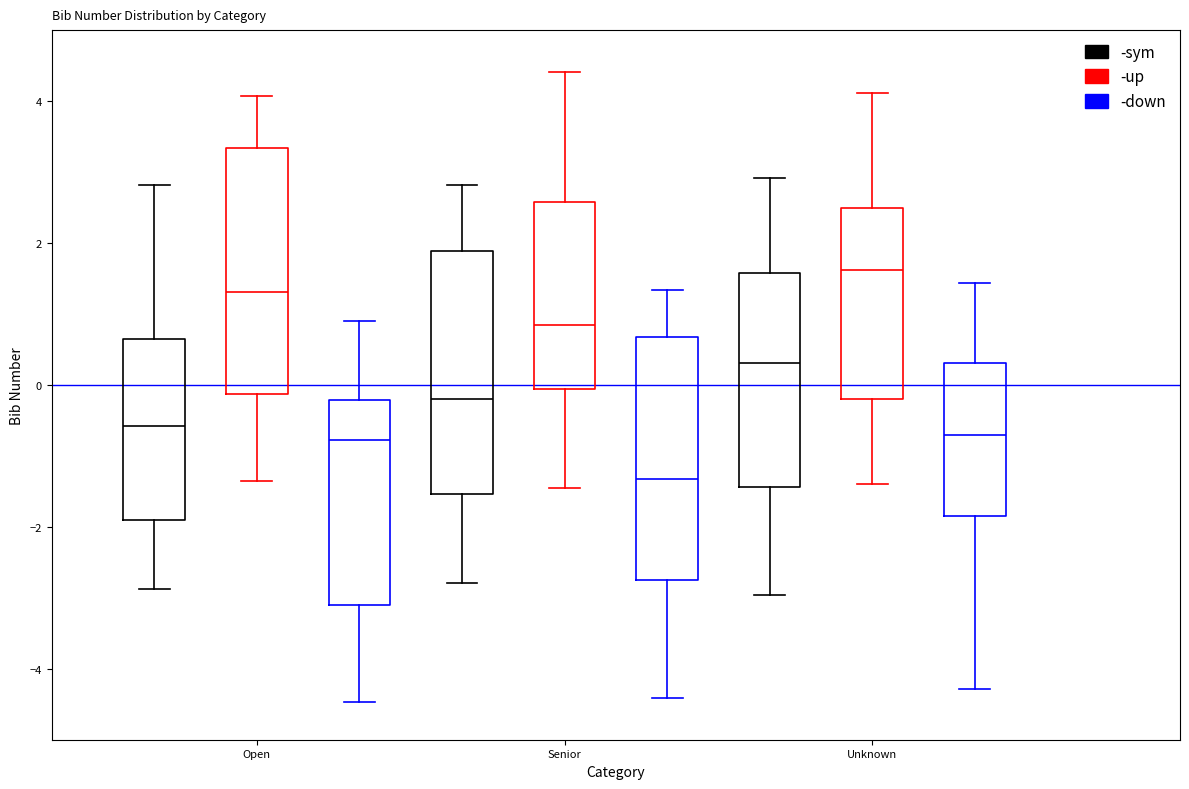

Reading left to right, read every box against the y-axis: the position of its median line, the range the box covers, and the ends of its whiskers. The values are not printed on the chart, so give them approximately, as read against the axis.

Open (-sym): median -0.6, box -2.0 to 0.6, whiskers -2.8 to 2.8
Open (-up): median 1.4, box -0.2 to 3.4, whiskers -1.4 to 4.0
Open (-down): median -0.8, box -3.0 to -0.2, whiskers -4.4 to 1.0
Senior (-sym): median -0.2, box -1.6 to 1.8, whiskers -2.8 to 2.8
Senior (-up): median 0.8, box 0.0 to 2.6, whiskers -1.4 to 4.4
Senior (-down): median -1.4, box -2.8 to 0.6, whiskers -4.4 to 1.4
Unknown (-sym): median 0.4, box -1.4 to 1.6, whiskers -3.0 to 3.0
Unknown (-up): median 1.6, box -0.2 to 2.4, whiskers -1.4 to 4.2
Unknown (-down): median -0.8, box -1.8 to 0.4, whiskers -4.2 to 1.4